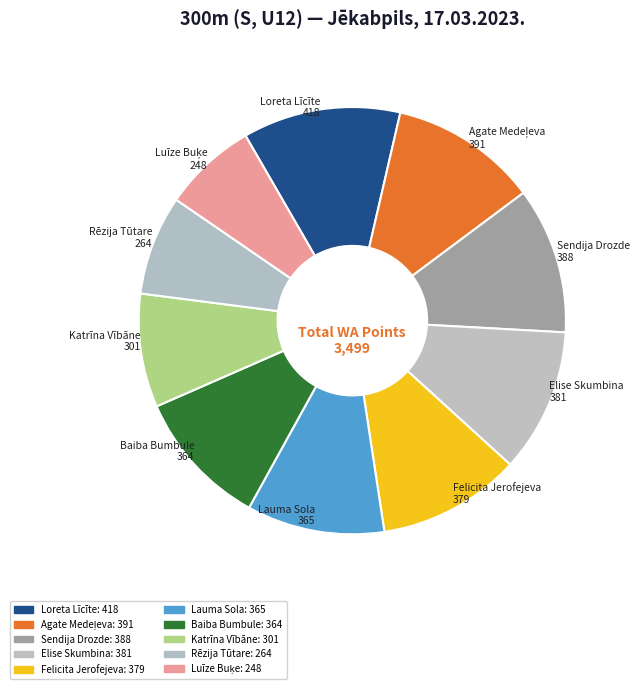

To the nearest percent, what percentage of the pie is Katrīna Vībāne?

9%